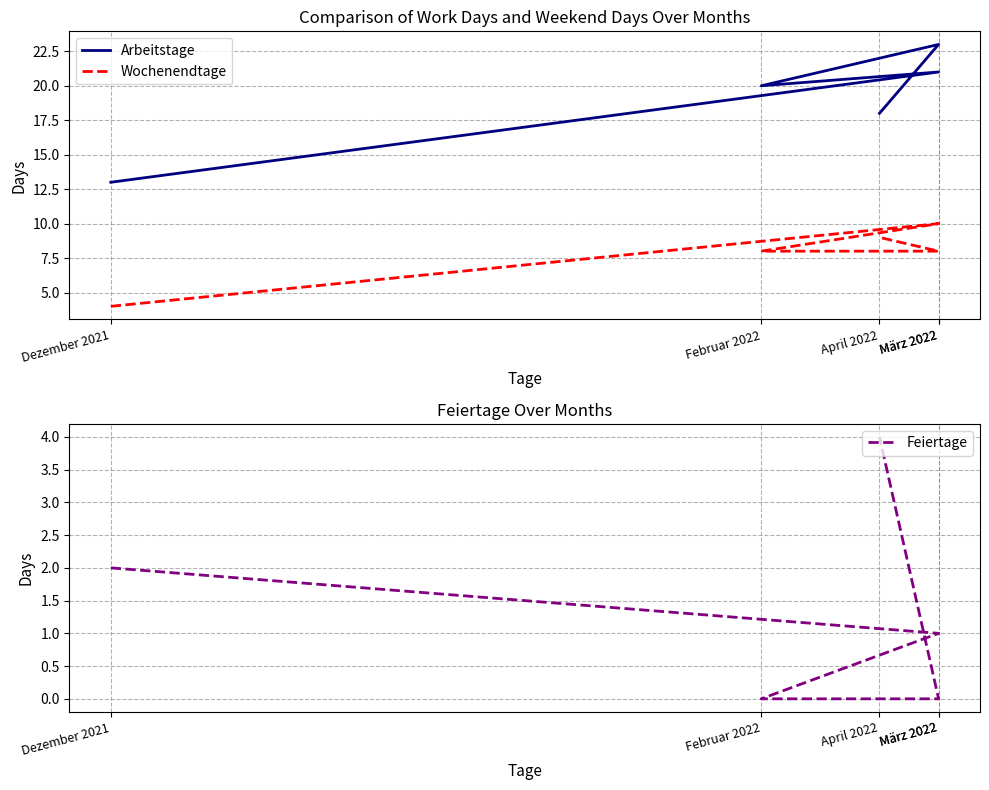

Is the value of Wochenendtage at März 2022 greater than the value of Feiertage at März 2022?

Yes